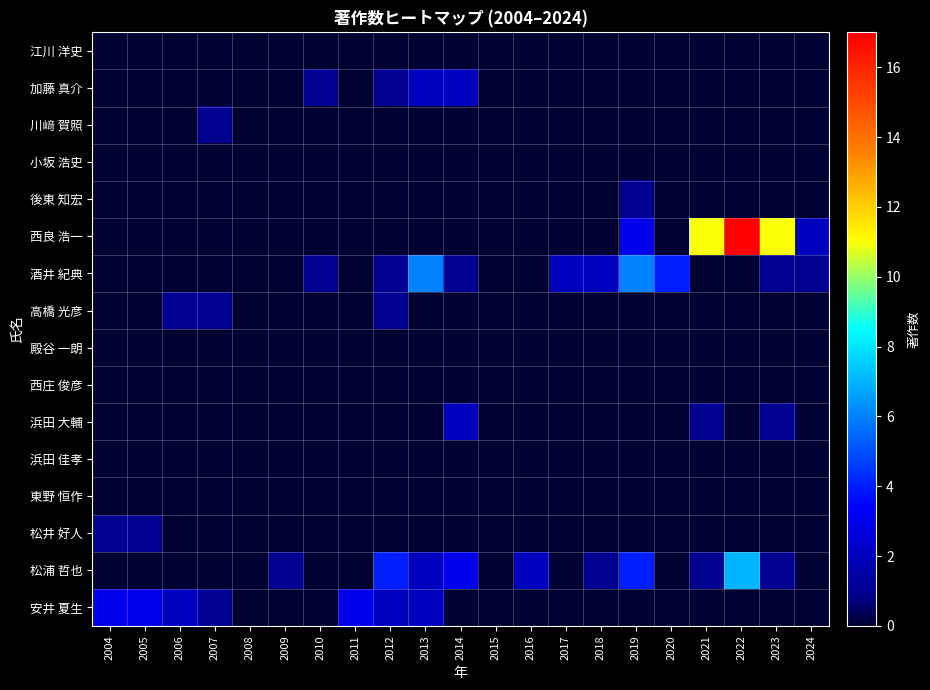

What is the greatest value displayed?

17